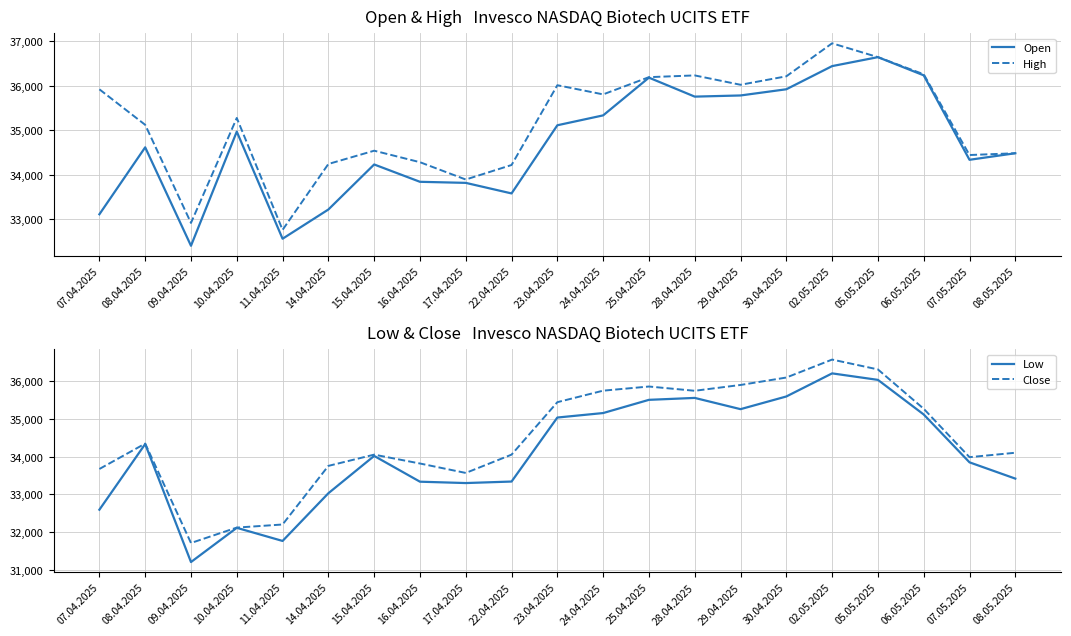

Which series has the largest range (max minus min)?

Low